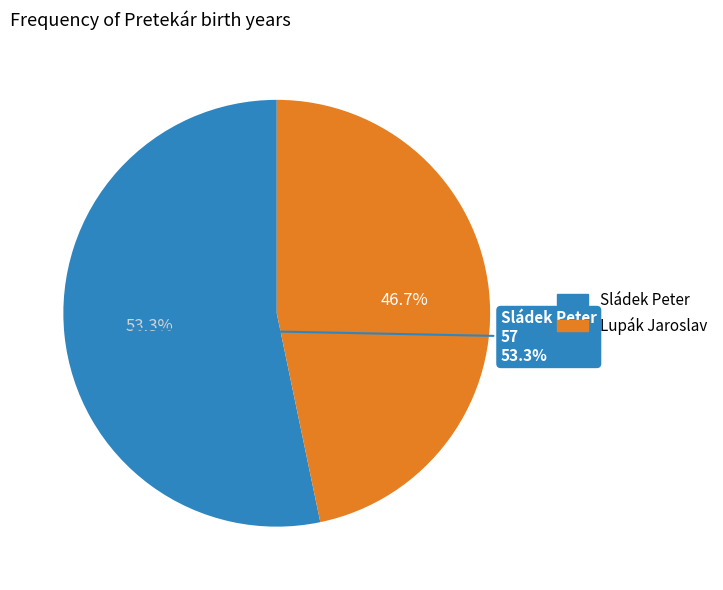

What is the change in value from Sládek Peter to Lupák Jaroslav?

-7